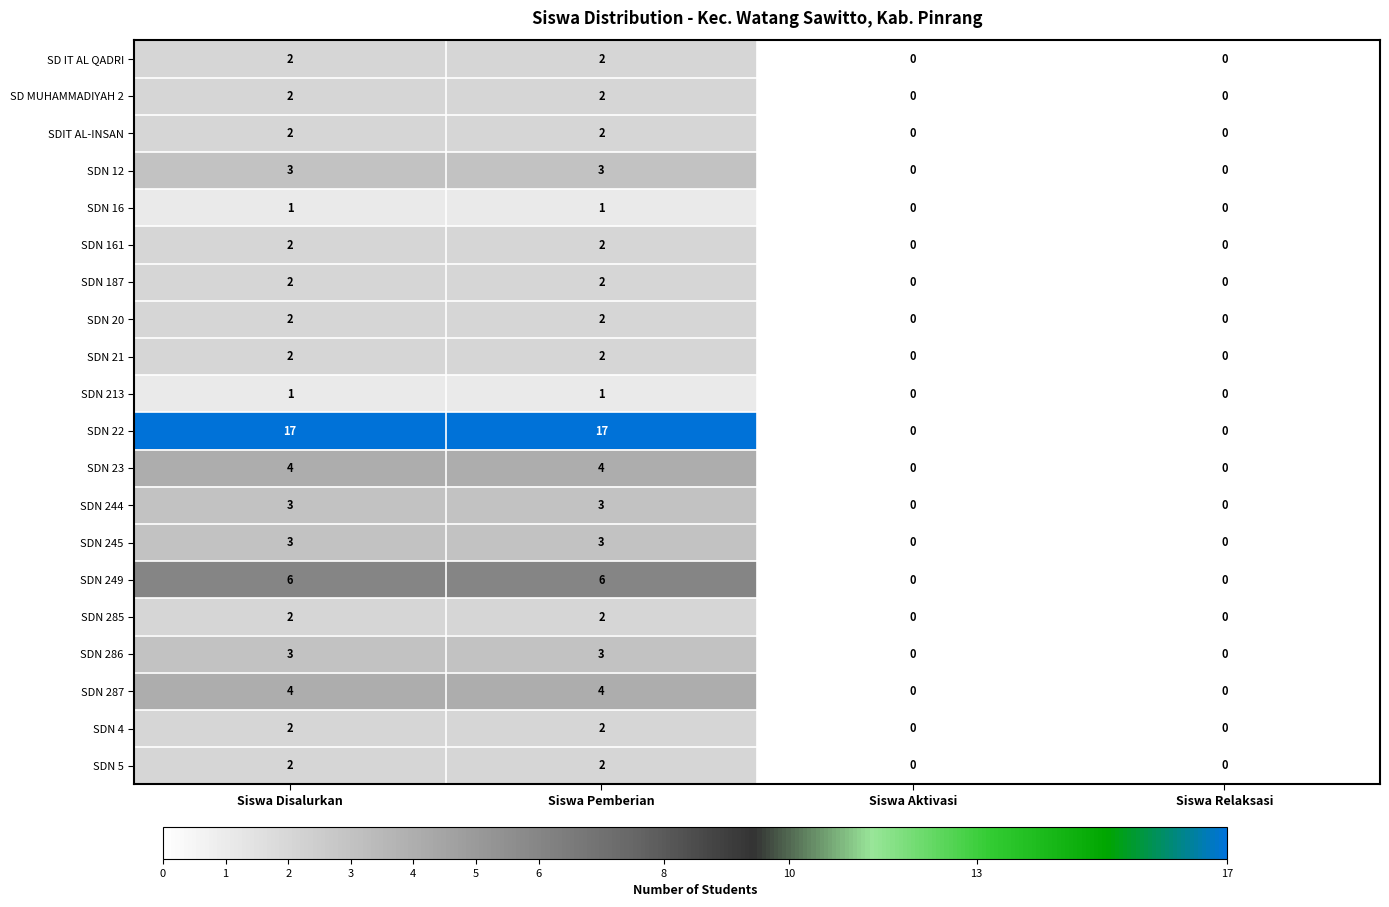

At how many categories does at least one series exceed 9?

2